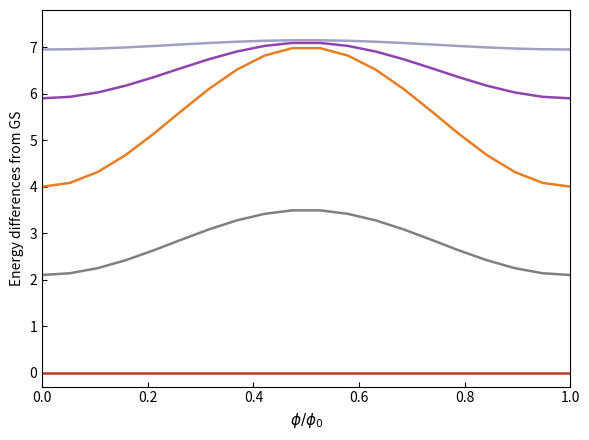

What is the greatest value displayed?

7.1